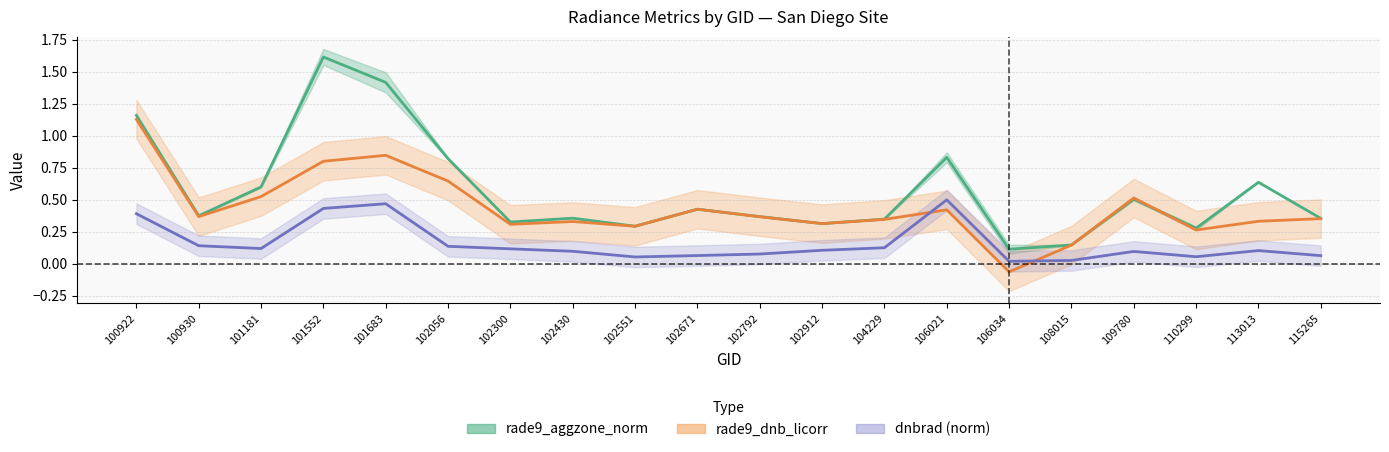

What is the sum of all rade9_aggzone_norm values?

11.3